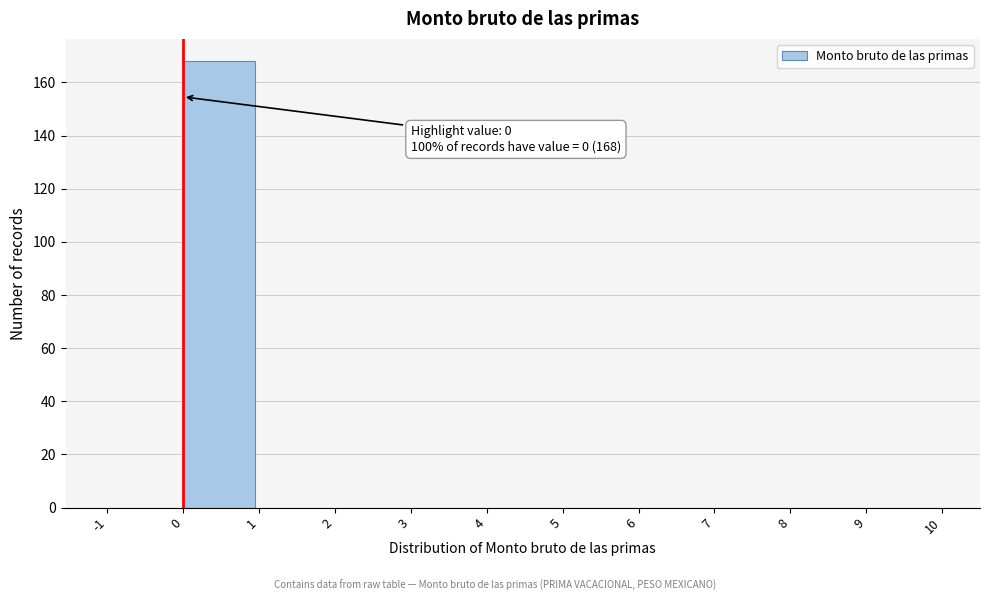

Which range on the x-axis has the tallest bar?

0 to 1